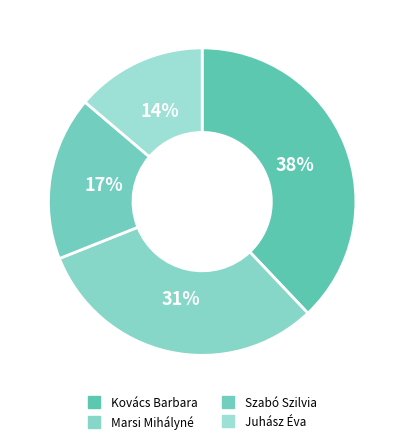

What percentage do Kovács Barbara and Szabó Szilvia together represent?

55.2%